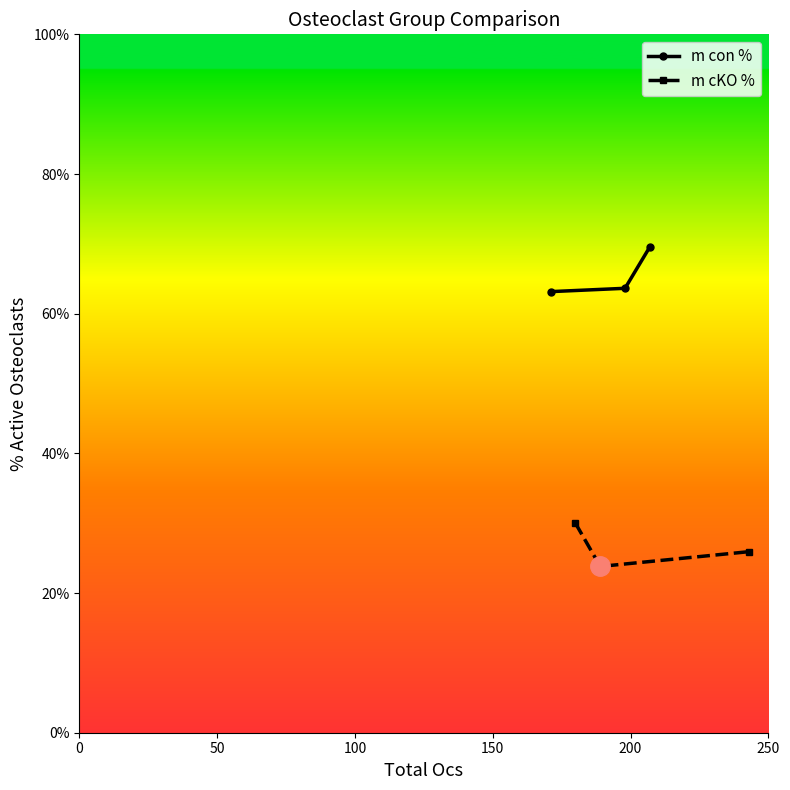

What is the minimum value for m con %?

63.2